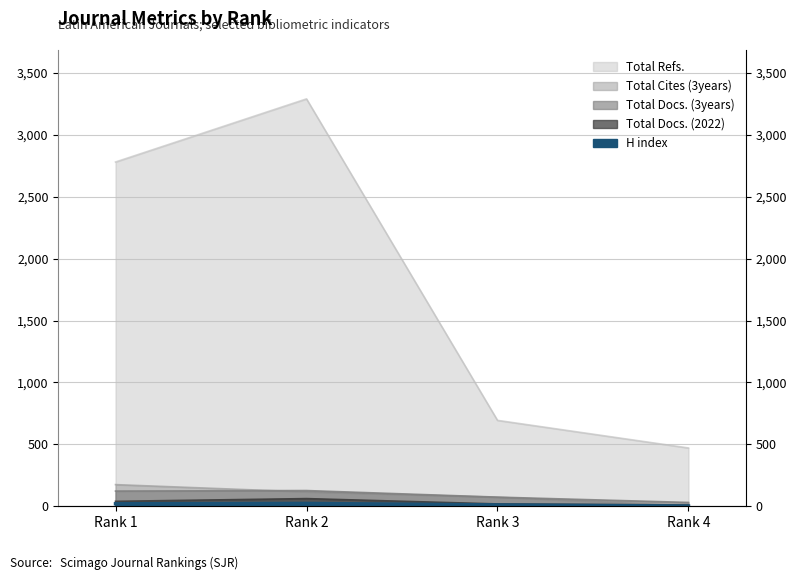

The Total Docs. (3years) series shows 31 at Rank 4. True or false?

True